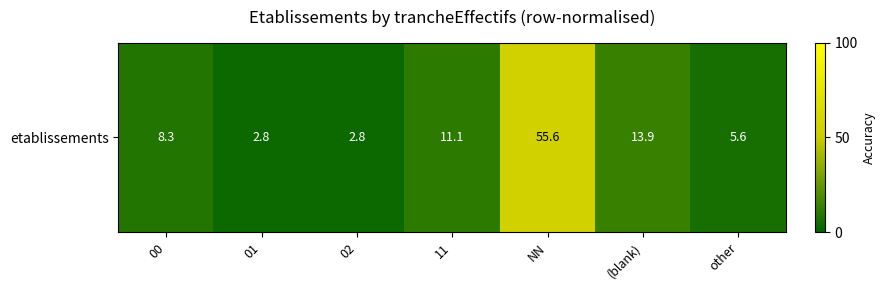

Which category has the lowest value across all series?

01